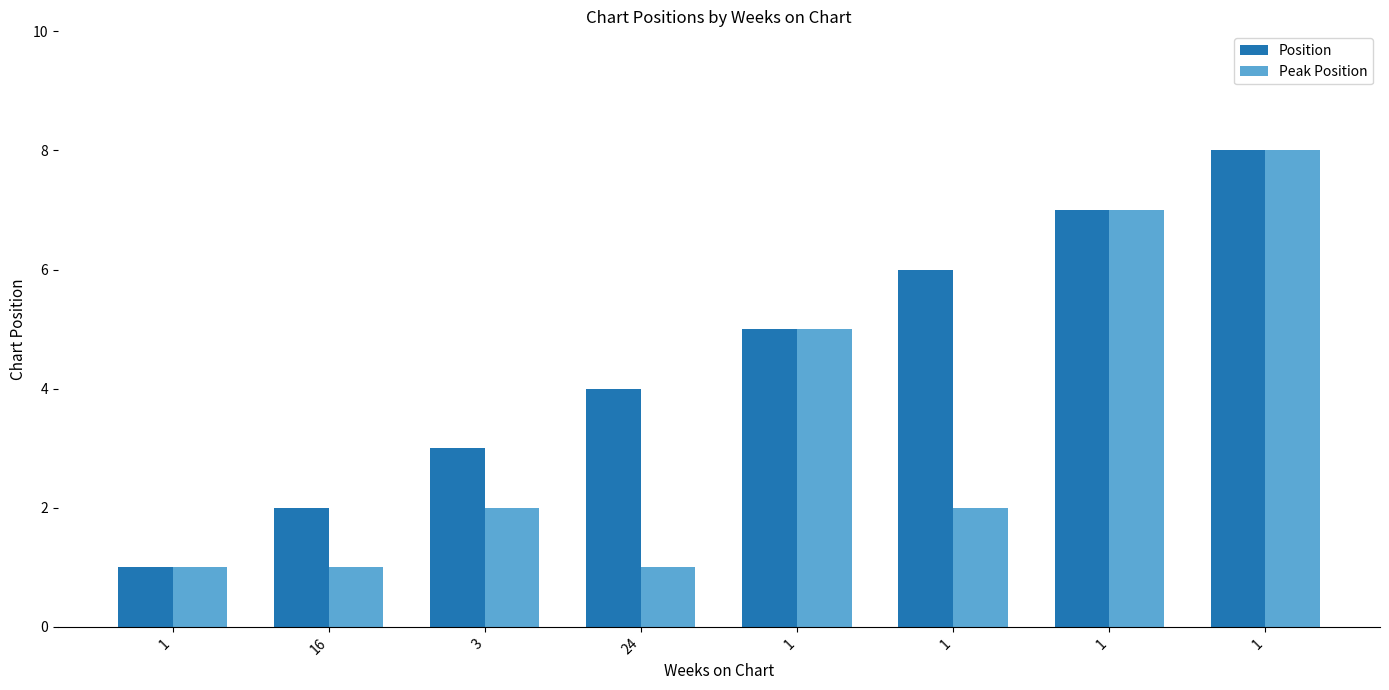

What is the label of the 4th bar from the right?

1